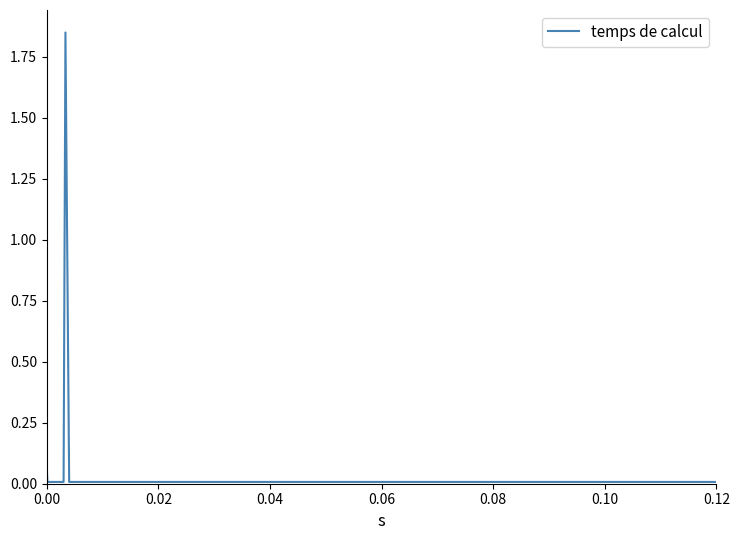

What is the difference between the maximum and minimum values?

1.8